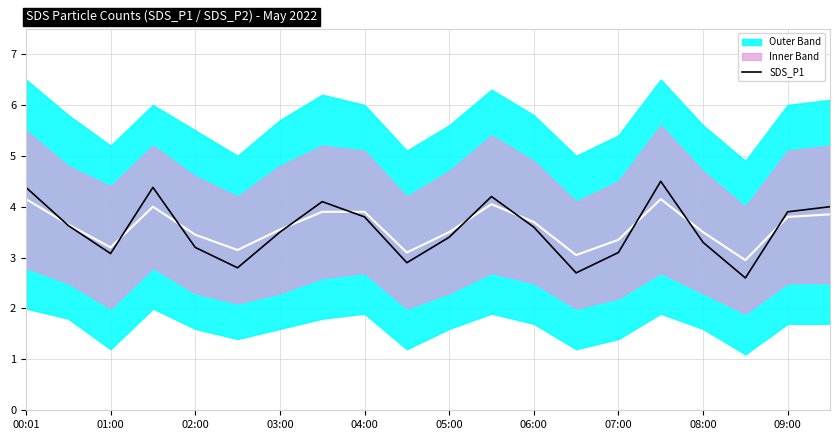

What position from the left is 03:00?

4